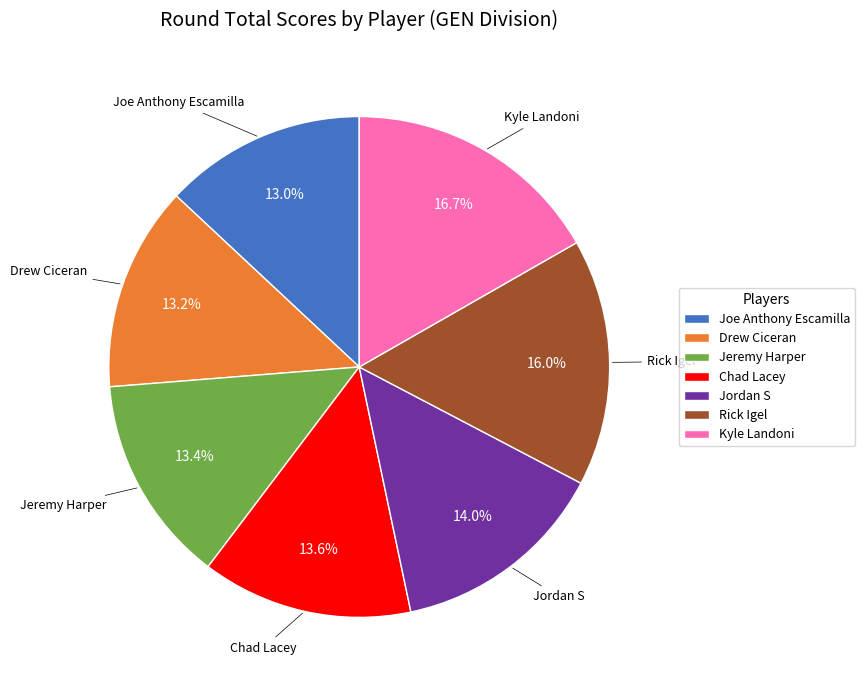

How many slices are in this pie chart?

7